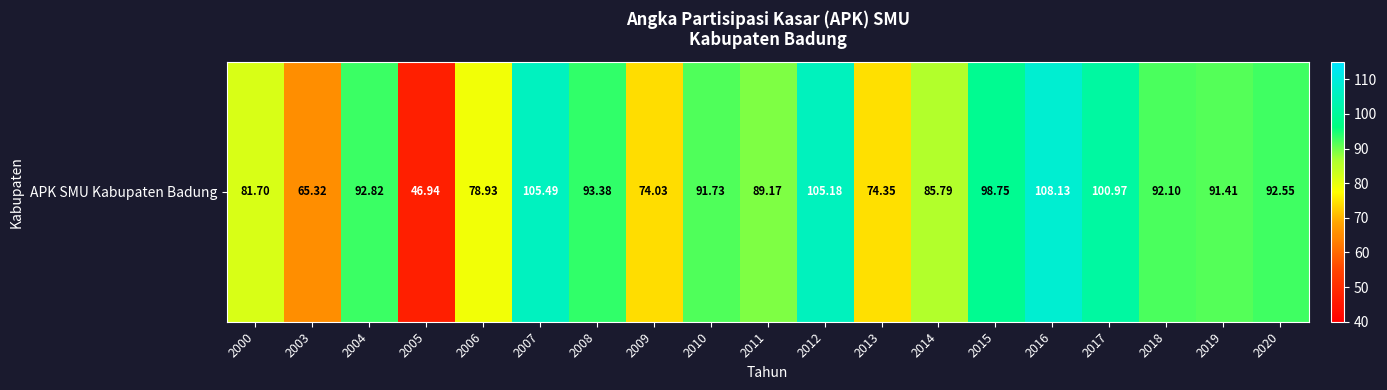

What is the maximum value shown in the chart?

108.1